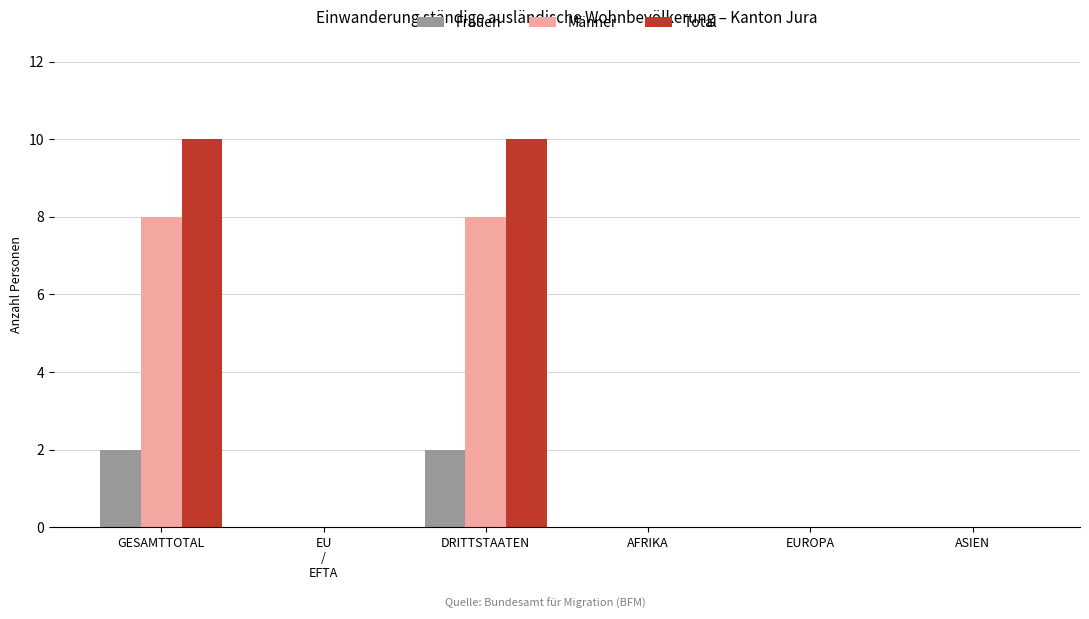

Count the number of categories in the chart.

6